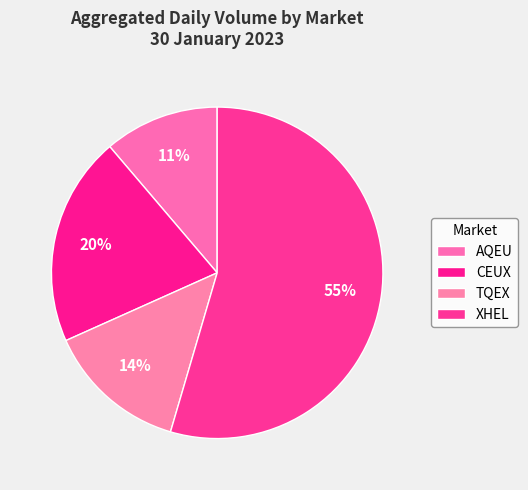

The XHEL slice represents 42% of the pie. True or false?

False